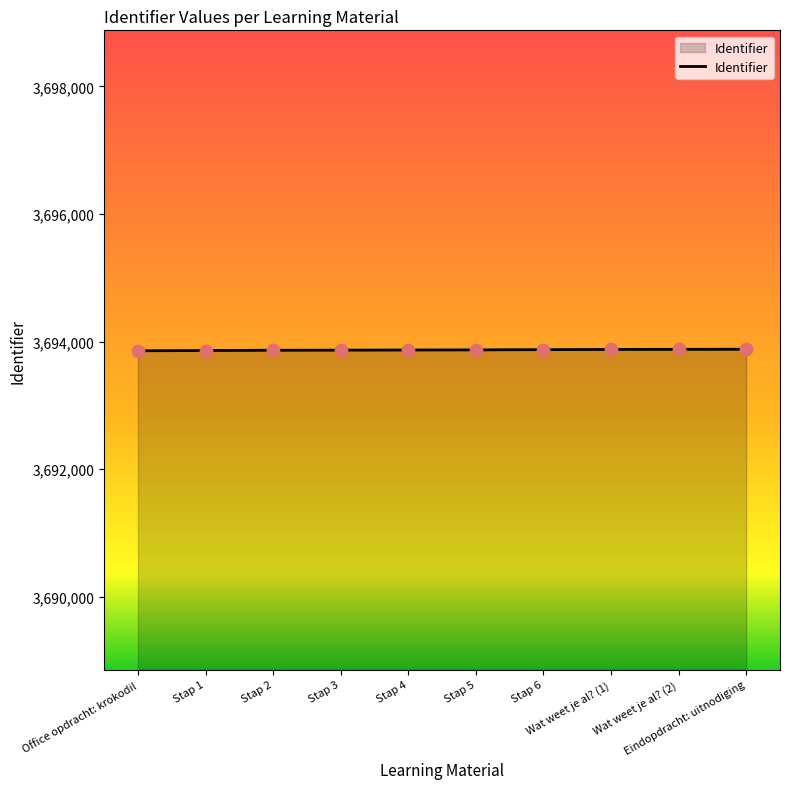

What is the change in value from Stap 4 to Wat weet je al? (1)?

+9